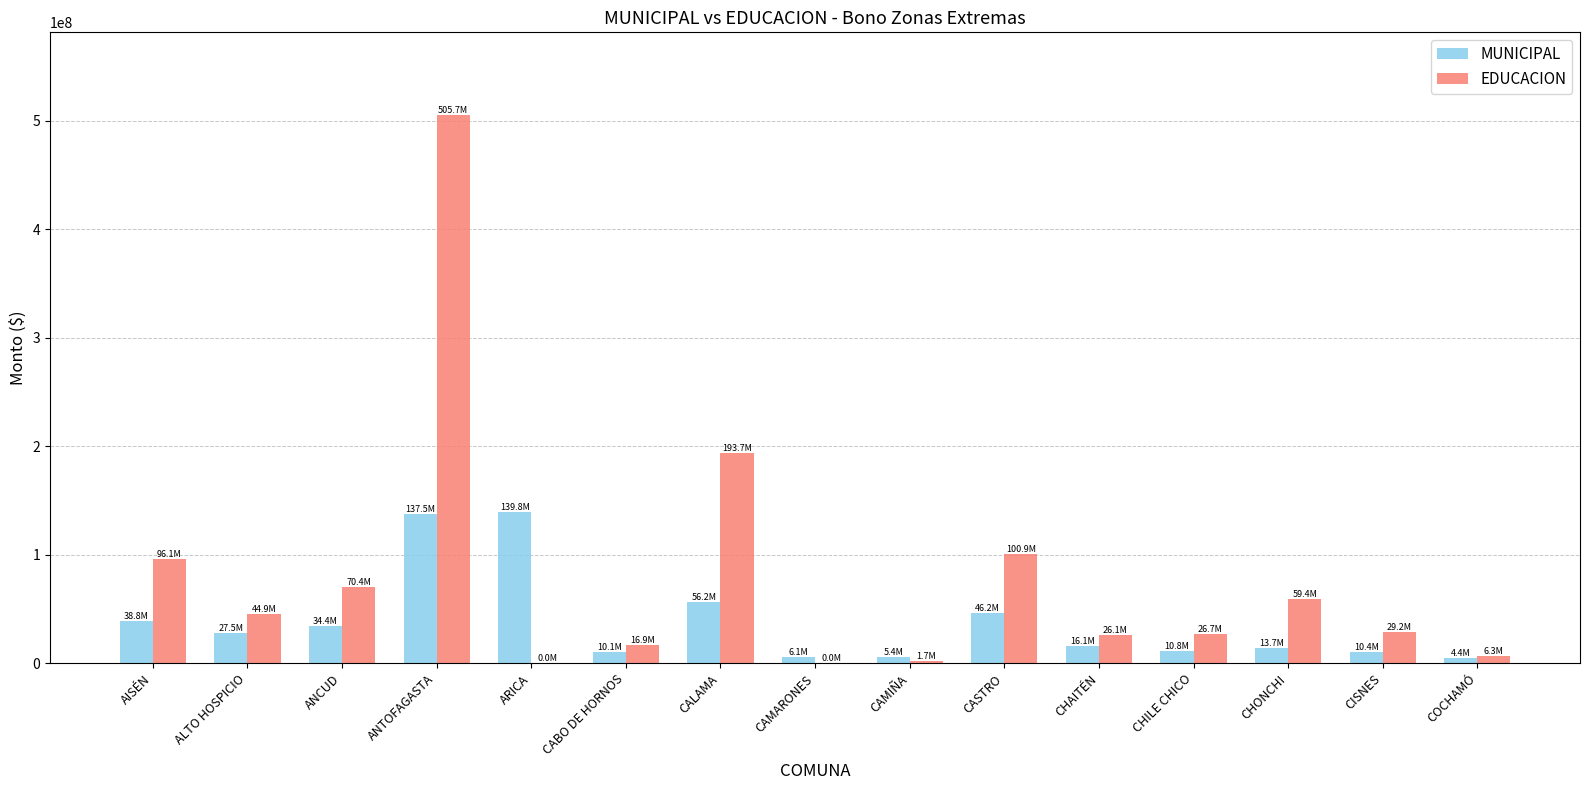

What is the sum of all MUNICIPAL values?

557398456